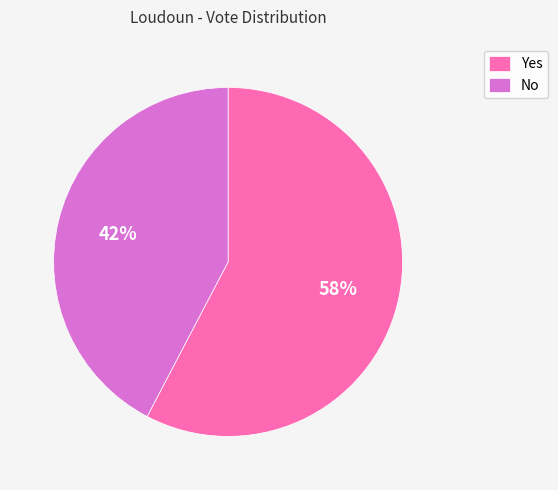

Between Yes and No, which is larger?

Yes